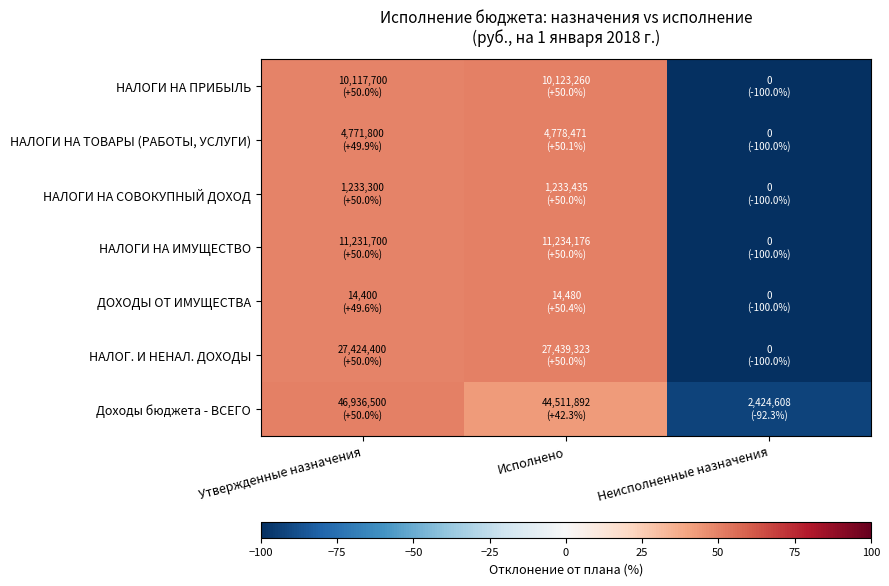

Reading left to right, transcribe all the data shown in this chart.

НАЛОГИ НА ПРИБЫЛЬ: Утвержденные назначения=50.0	Исполнено=50.0	Неисполненные назначения=-100.0
НАЛОГИ НА ТОВАРЫ (РАБОТЫ, УСЛУГИ): Утвержденные назначения=49.9	Исполнено=50.1	Неисполненные назначения=-100.0
НАЛОГИ НА СОВОКУПНЫЙ ДОХОД: Утвержденные назначения=50.0	Исполнено=50.0	Неисполненные назначения=-100.0
НАЛОГИ НА ИМУЩЕСТВО: Утвержденные назначения=50.0	Исполнено=50.0	Неисполненные назначения=-100.0
ДОХОДЫ ОТ ИМУЩЕСТВА: Утвержденные назначения=49.6	Исполнено=50.4	Неисполненные назначения=-100.0
НАЛОГ. И НЕНАЛ. ДОХОДЫ: Утвержденные назначения=50.0	Исполнено=50.0	Неисполненные назначения=-100.0
Доходы бюджета - ВСЕГО: Утвержденные назначения=50.0	Исполнено=42.3	Неисполненные назначения=-92.3